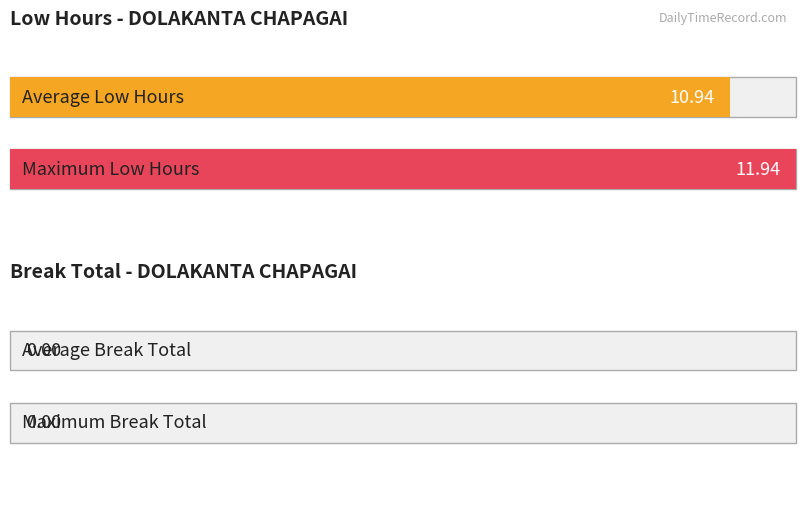

What is the greatest value displayed?

11.9